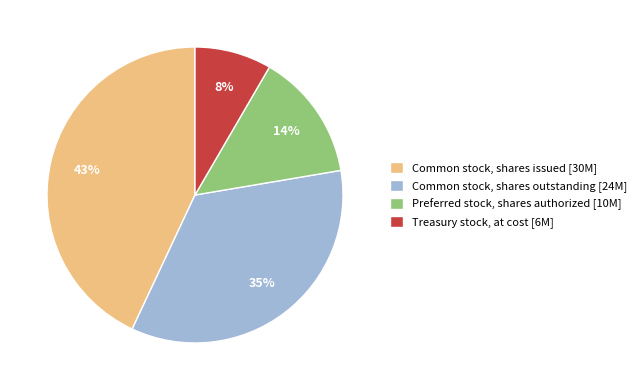

Do Preferred stock, shares authorized [10M] and Common stock, shares outstanding [24M] together represent more than half of the pie?

No